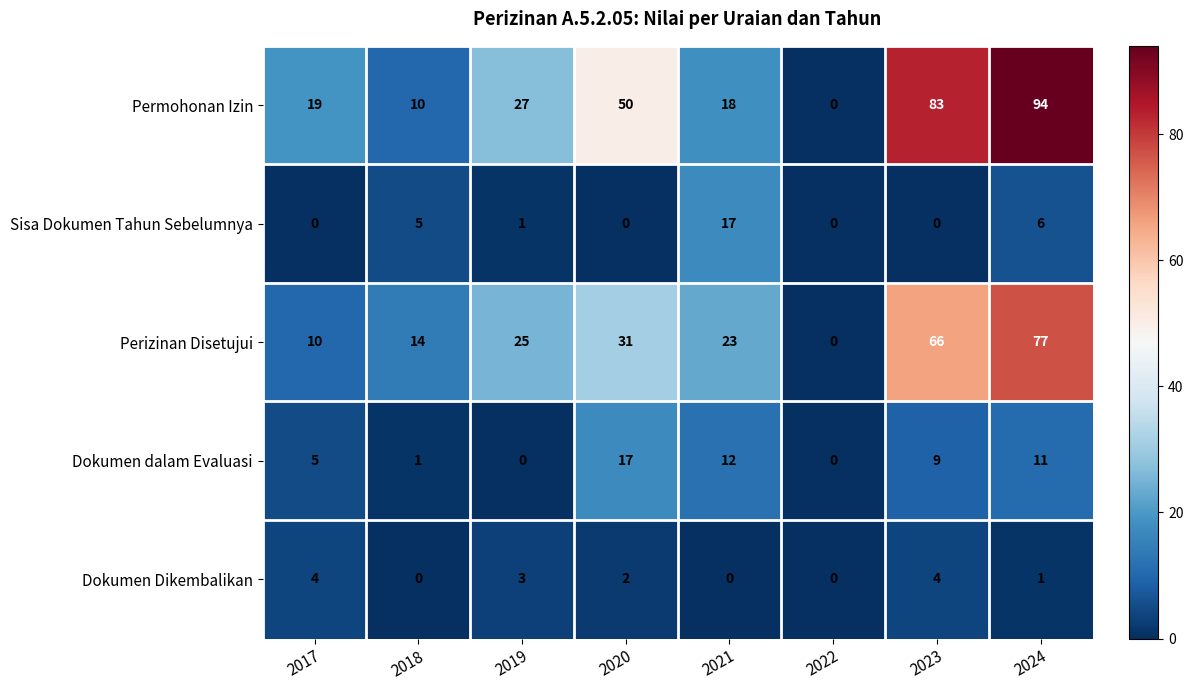

Rank the series at 2018 from highest to lowest value.

Perizinan Disetujui, Permohonan Izin, Sisa Dokumen Tahun Sebelumnya, Dokumen dalam Evaluasi, Dokumen Dikembalikan